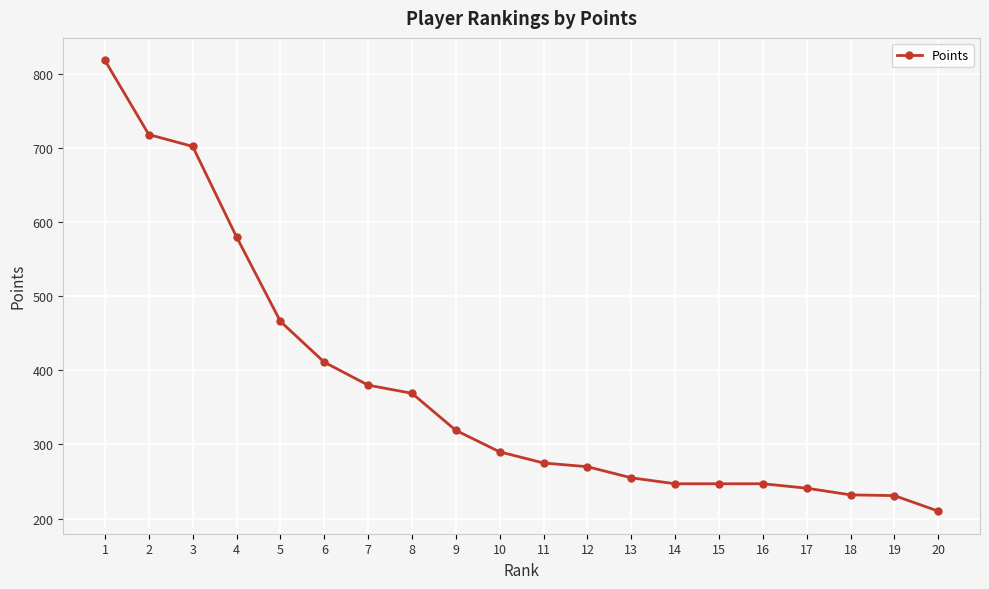

What is the difference between the maximum and minimum values?

608